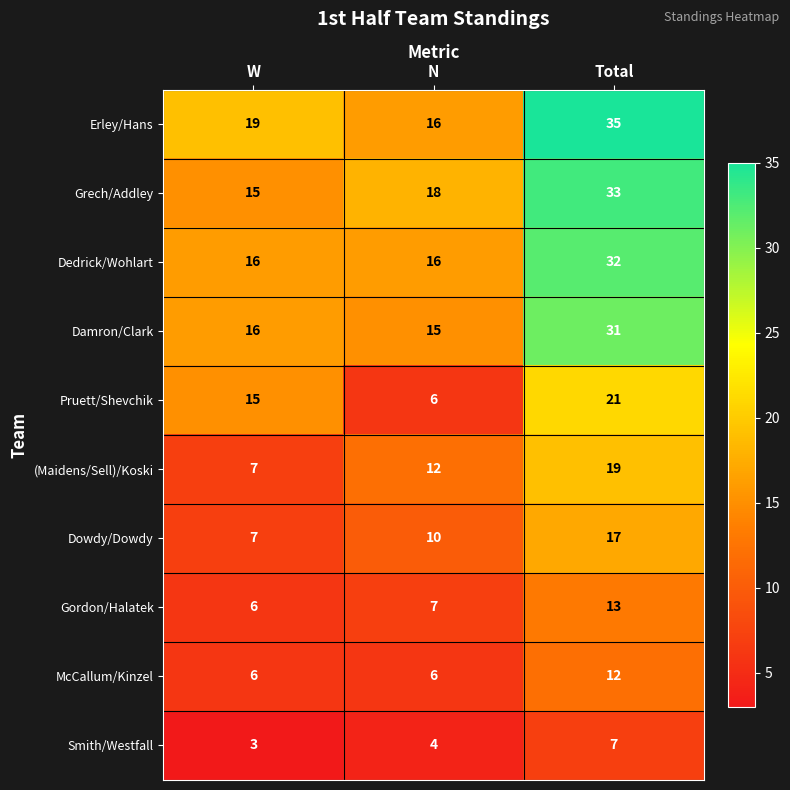

Reading left to right, what are all the values shown in this chart?

Erley/Hans: W=19	N=16	Total=35
Grech/Addley: W=15	N=18	Total=33
Dedrick/Wohlart: W=16	N=16	Total=32
Damron/Clark: W=16	N=15	Total=31
Pruett/Shevchik: W=15	N=6	Total=21
(Maidens/Sell)/Koski: W=7	N=12	Total=19
Dowdy/Dowdy: W=7	N=10	Total=17
Gordon/Halatek: W=6	N=7	Total=13
McCallum/Kinzel: W=6	N=6	Total=12
Smith/Westfall: W=3	N=4	Total=7